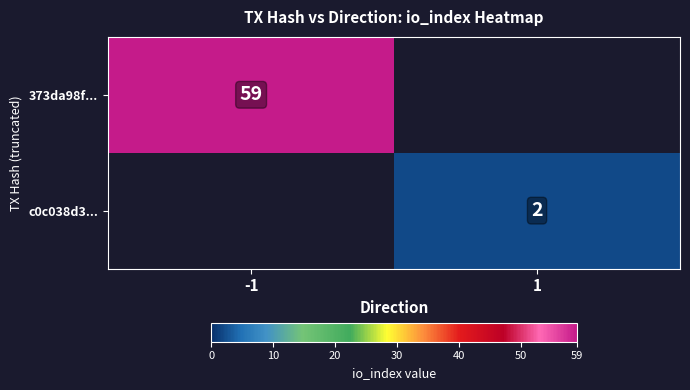

Which category has the lowest value across all series?

1